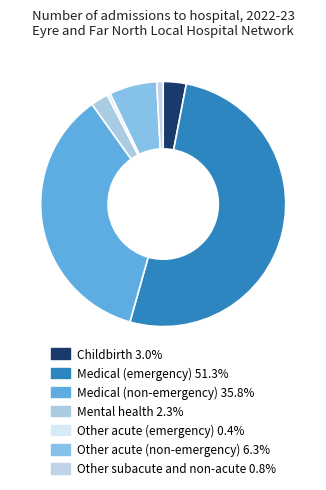

The Medical (non-emergency) slice represents 36% of the pie. True or false?

True